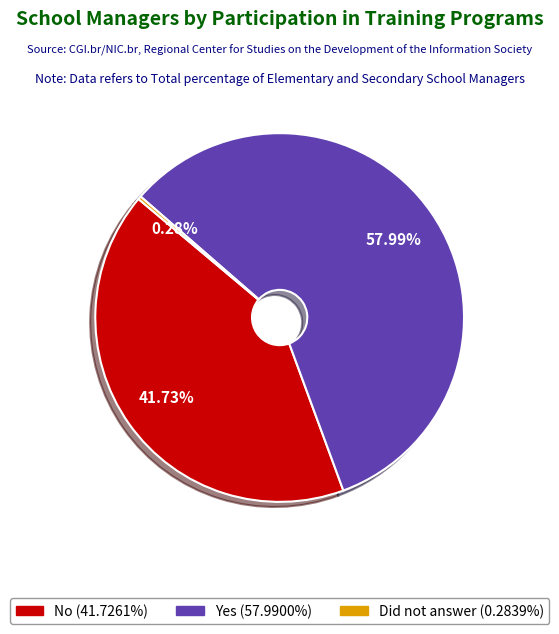

To the nearest percent, what percentage of the pie is No?

42%